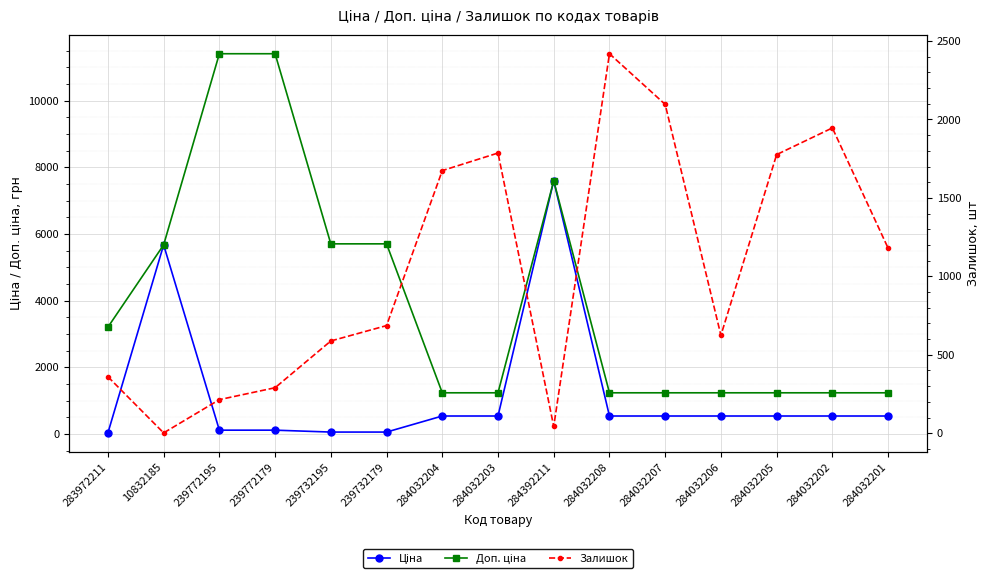

True or false: Залишок has more than 0 interior local peaks.

True